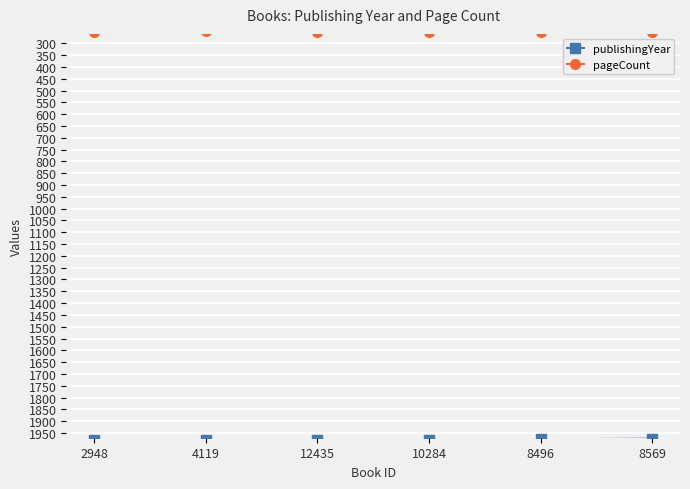

What is the maximum value for publishingYear?

1981